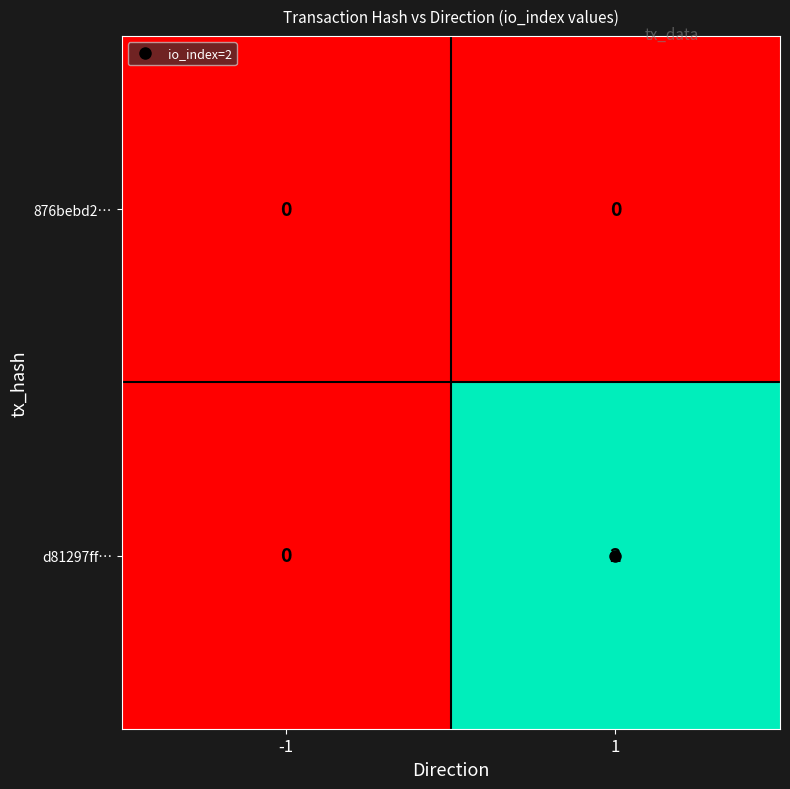

How many series are shown in this chart?

2